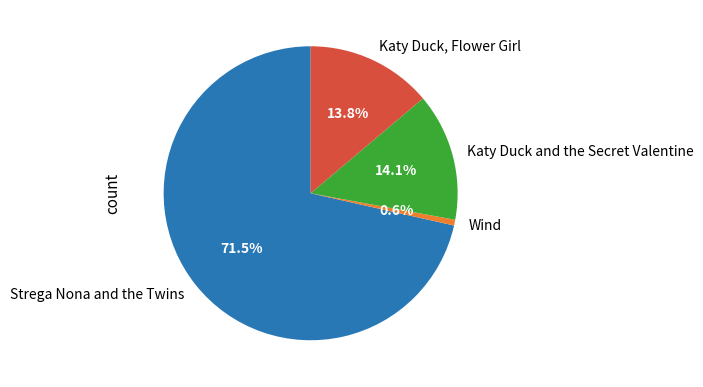

Between Strega Nona and the Twins and Wind, which is larger?

Strega Nona and the Twins